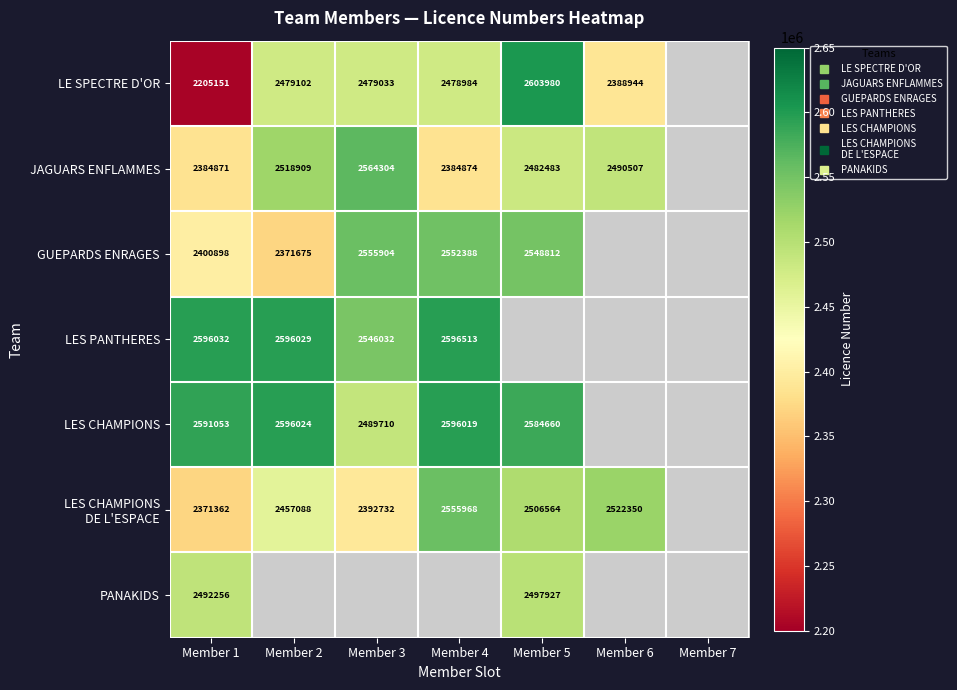

At which category does the chart reach its minimum across all series?

Member 1